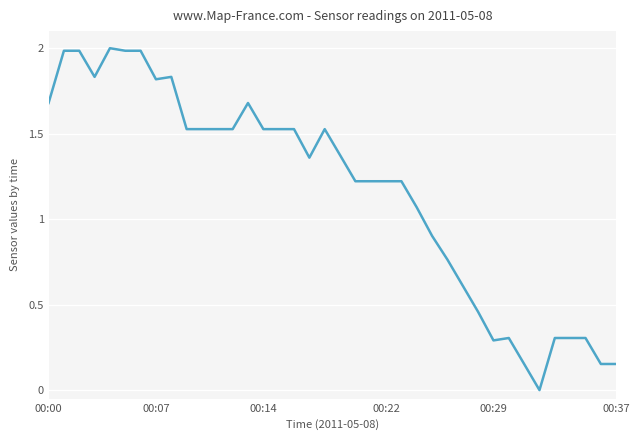

What is the difference between the maximum and minimum values?

2.0